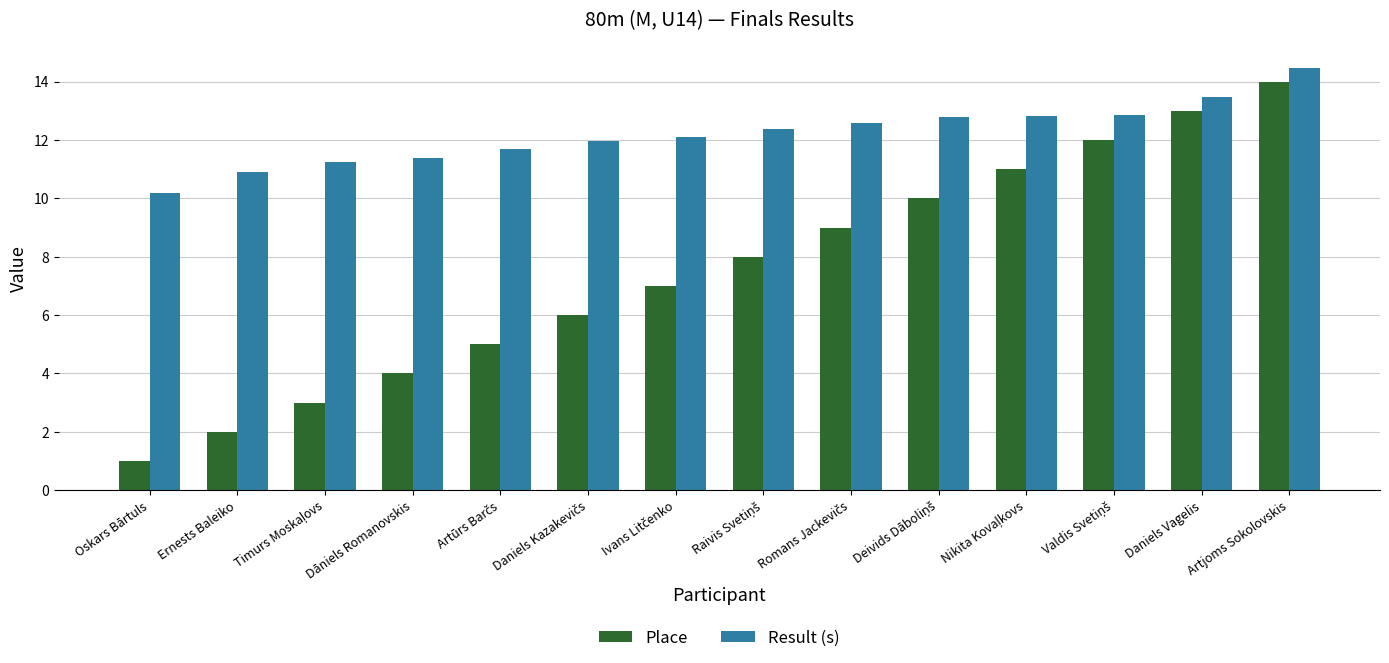

The value of Result (s) at Daniels Vagelis is 13.5. True or false?

True